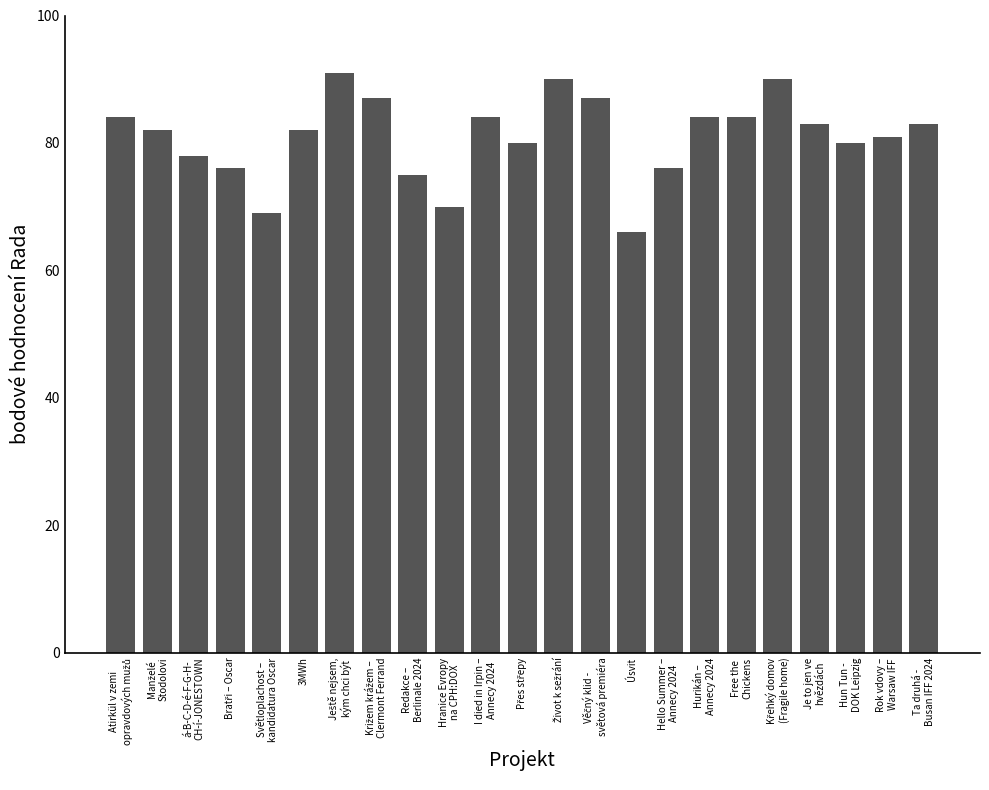

Reading left to right, transcribe all the data shown in this chart.

84	82	78	76	69	82	91	87	75	70	84	80	90	87	66	76	84	84	90	83	80	81	83